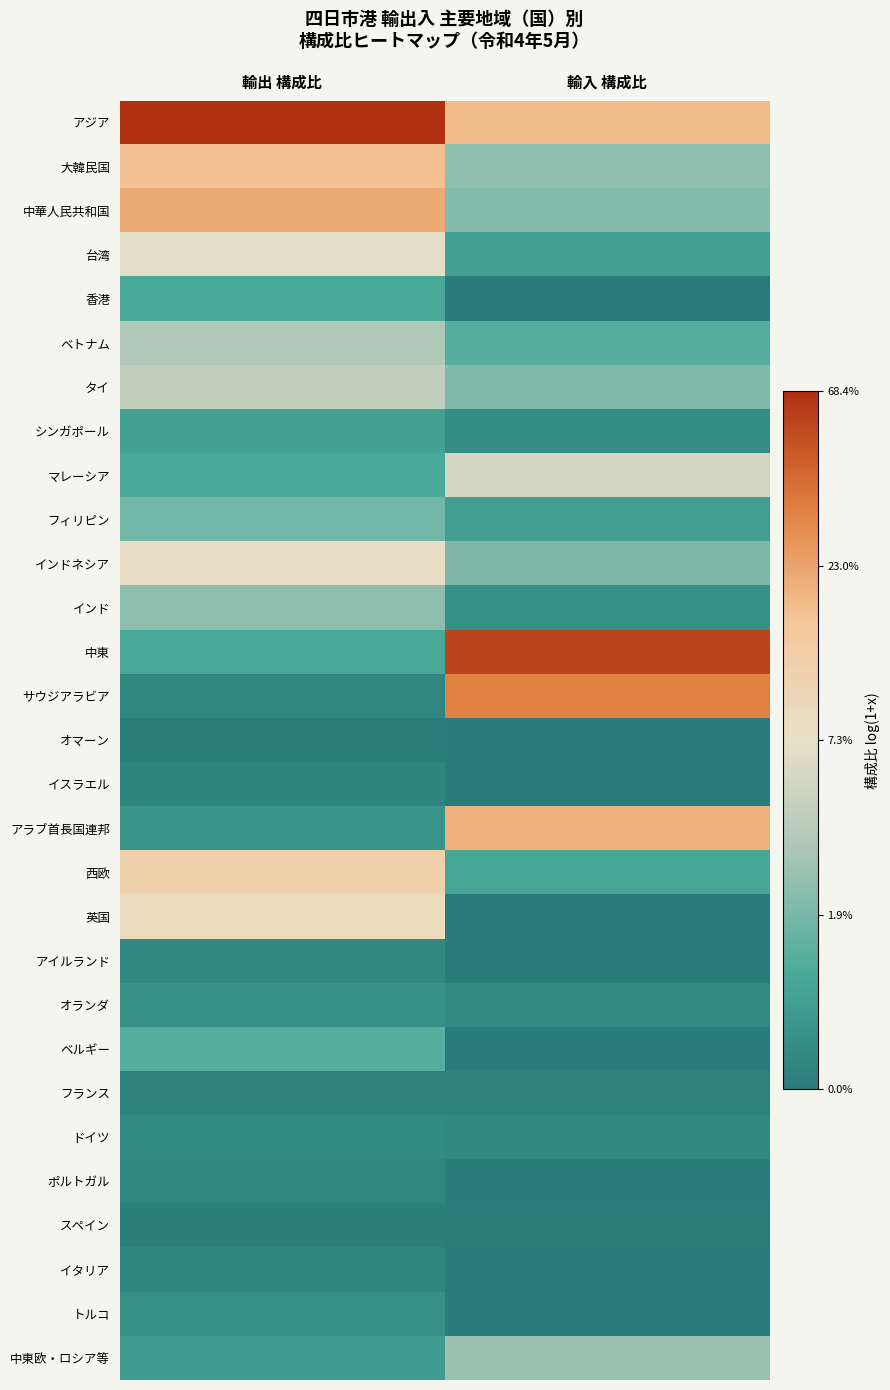

How many distinct data groups are displayed?

29